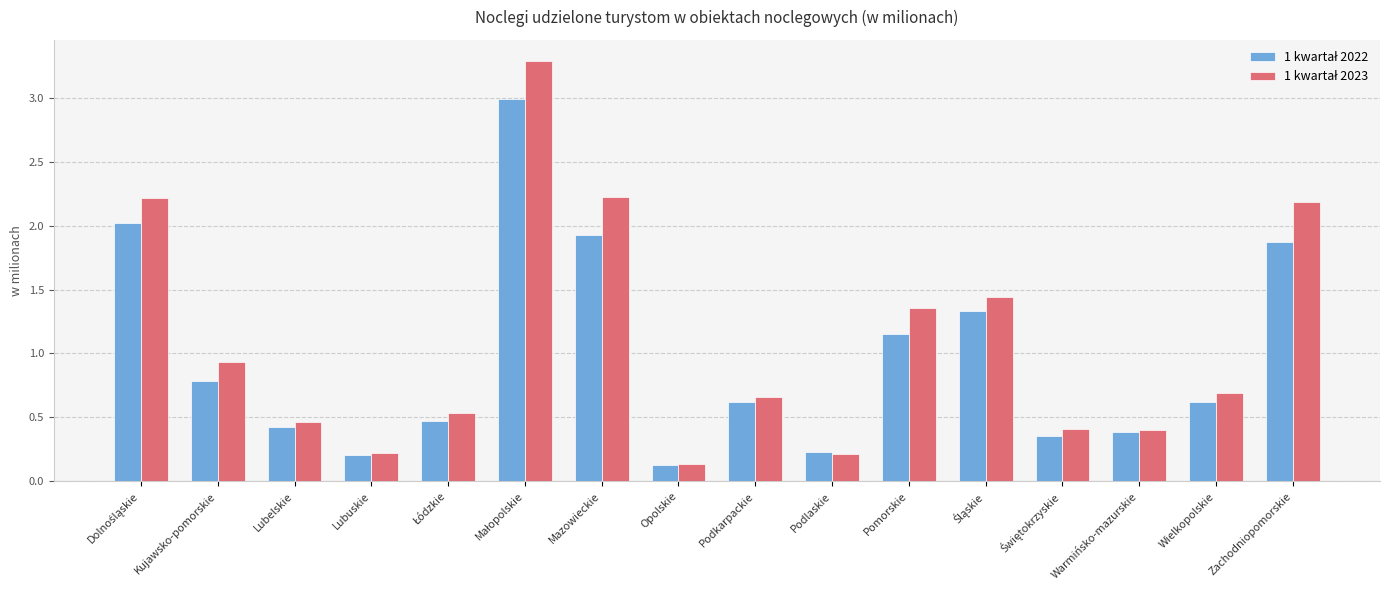

Which label corresponds to the smallest value in the chart?

Opolskie